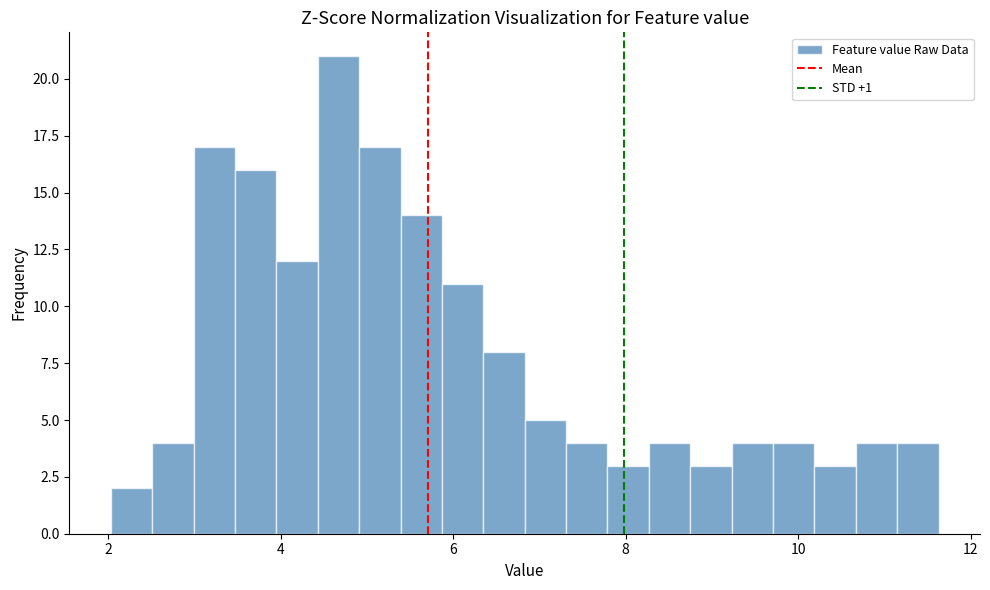

Read against the x-axis, roughly where is the centre of the tallest bar?

4.6